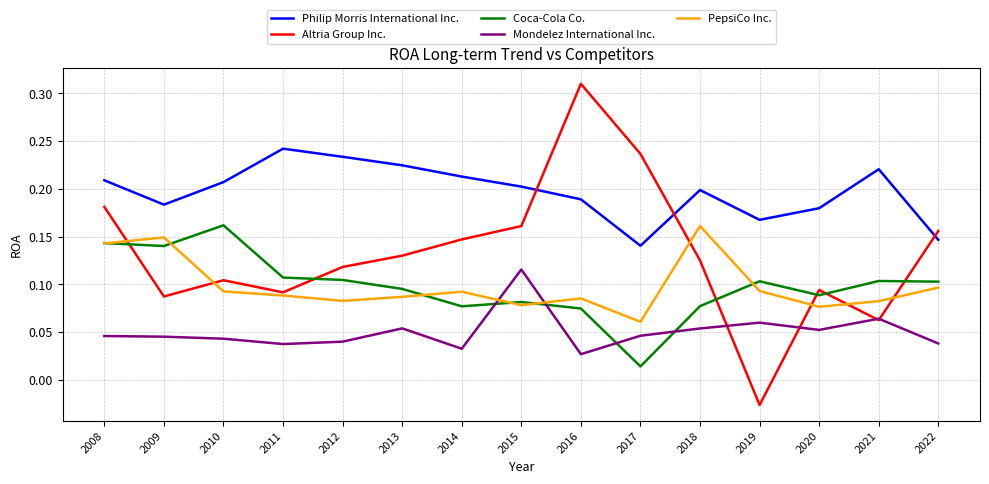

At which category does the chart reach its minimum across all series?

2019